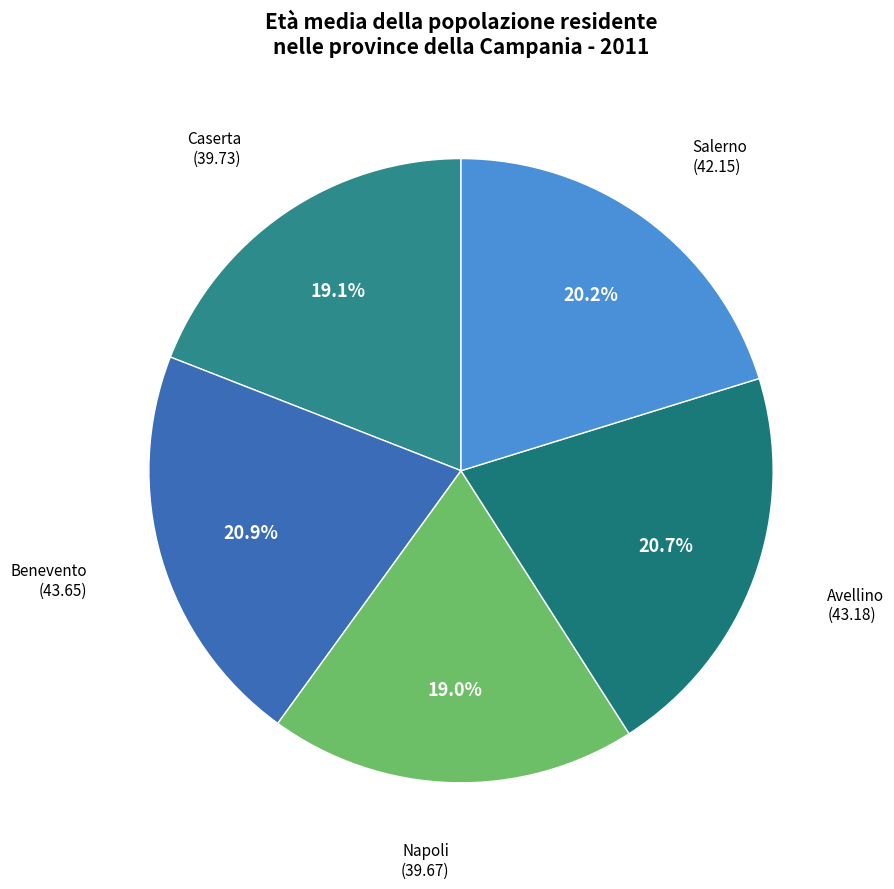

Does Benevento account for over 50% of the chart?

No